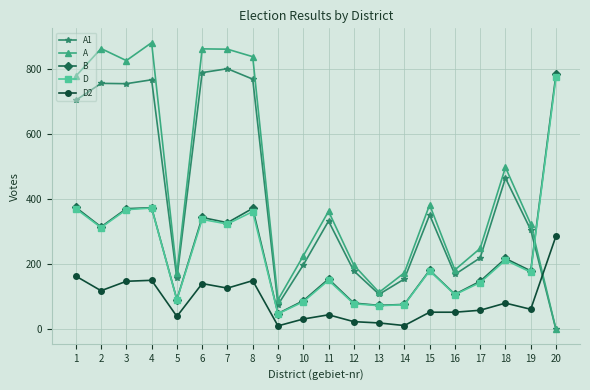

What is the difference between the second highest and second lowest values in the A1 series?

713